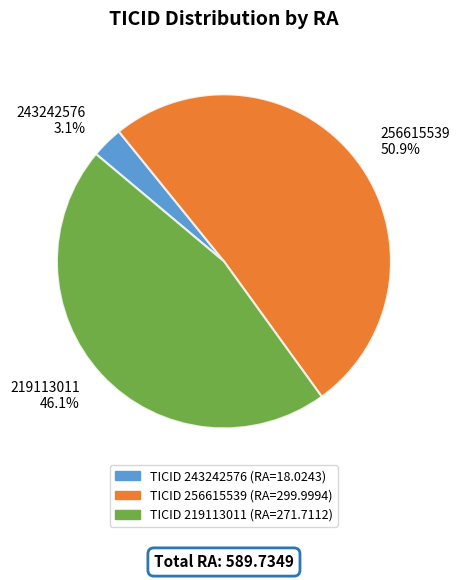

What is the largest slice in the pie chart?

256615539